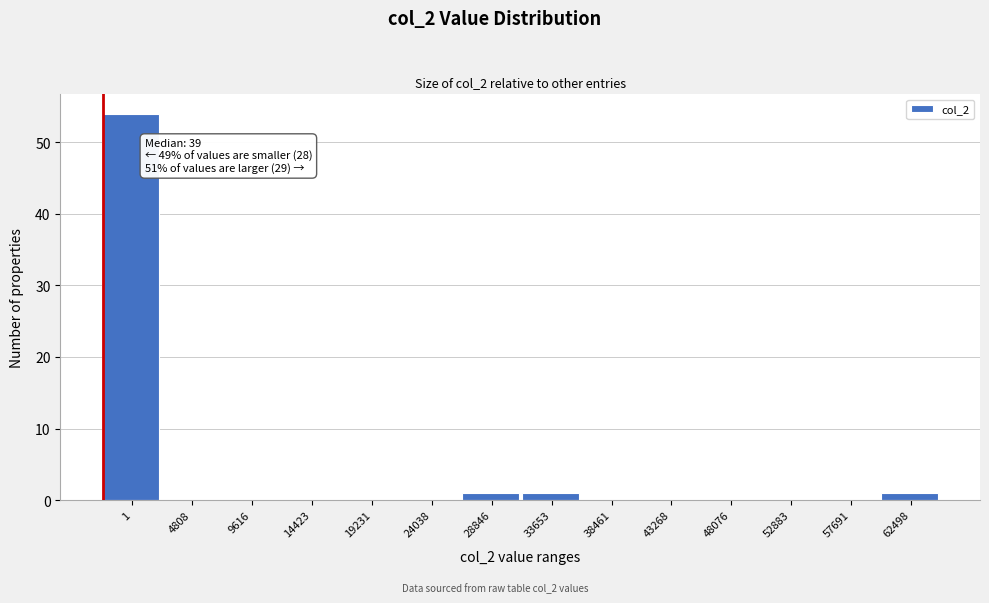

Reading left to right, list all the values displayed in this chart.

1=54	4808=0	9616=0	14423=0	19231=0	24038=0	28846=1	33653=1	38461=0	43268=0	48076=0	52883=0	57691=0	62498=1